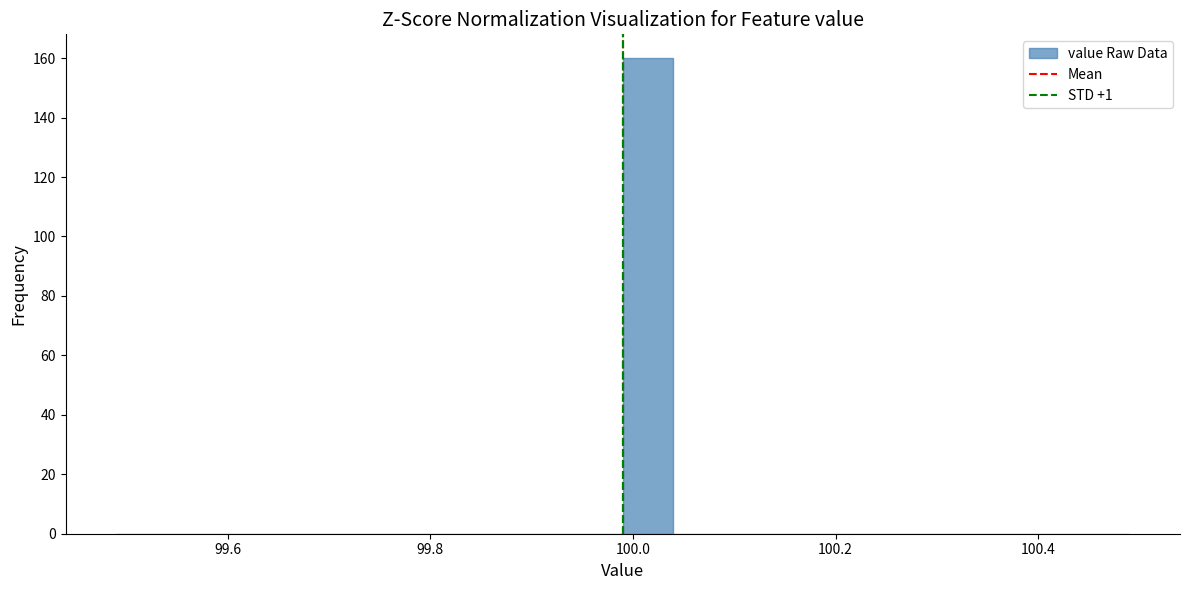

Read against the x-axis, roughly where is the centre of the tallest bar?

100.02